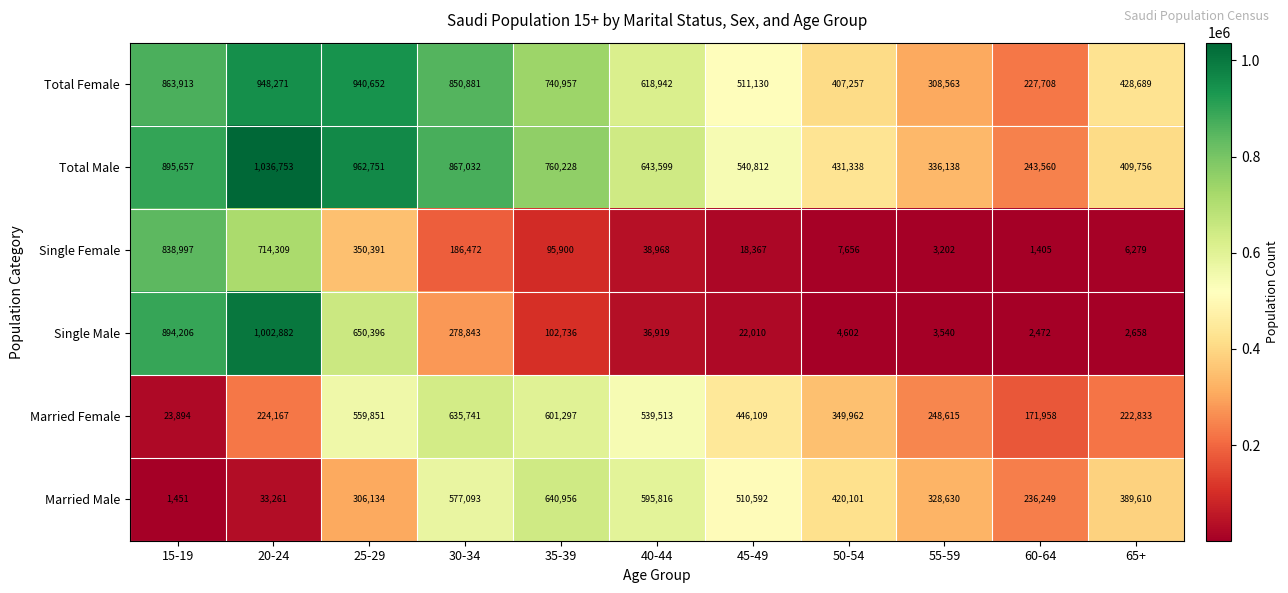

Rank the series by their maximum value, from lowest to highest.

Married Female, Married Male, Single Female, Total Female, Single Male, Total Male